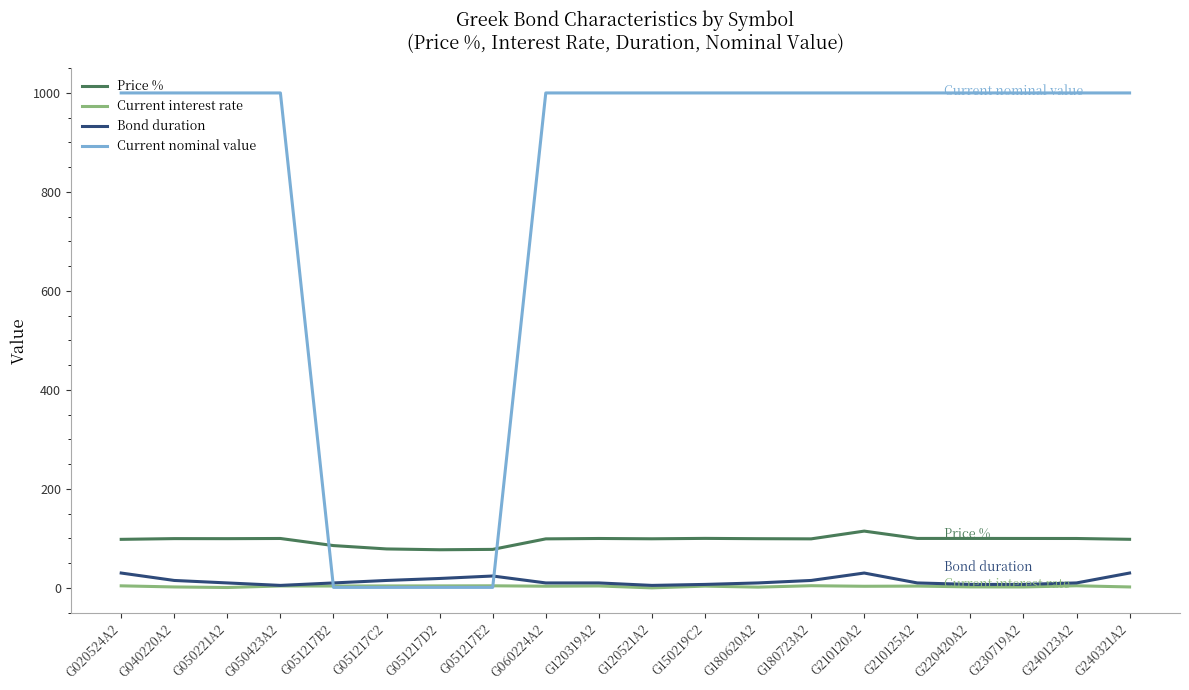

Which series has the largest total across all categories?

Current nominal value